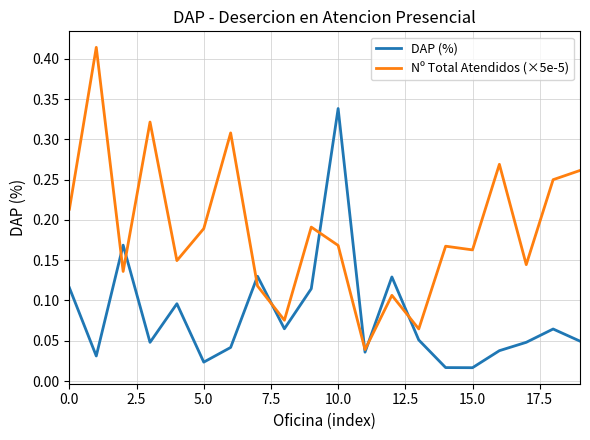

List the series in order of their overall mean, lowest first.

DAP (%), Nº Total Atendidos (×5e-5)